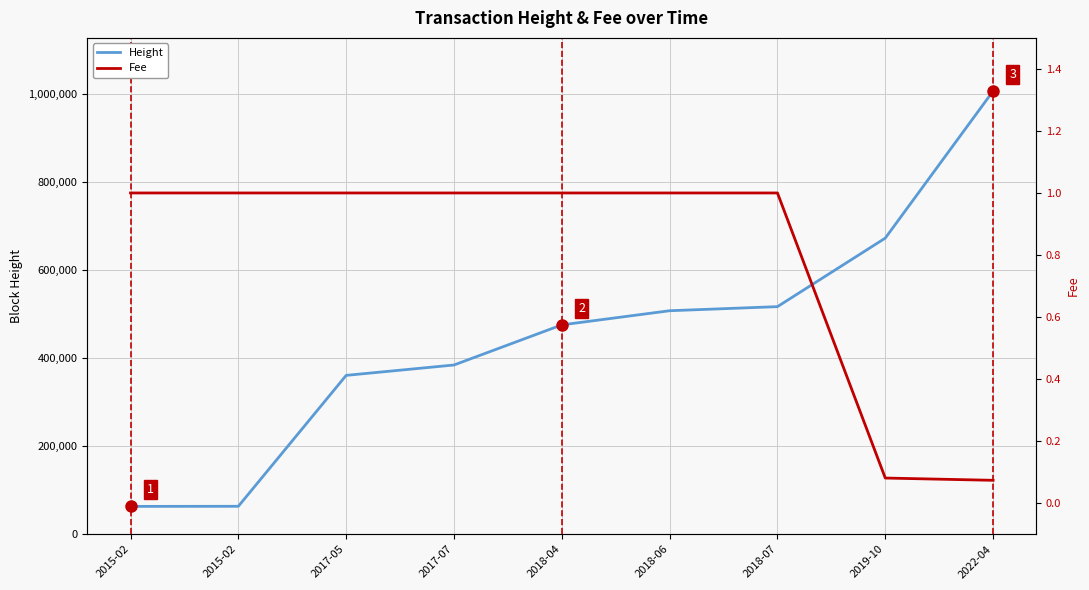

Which series has the largest total across all categories?

Height